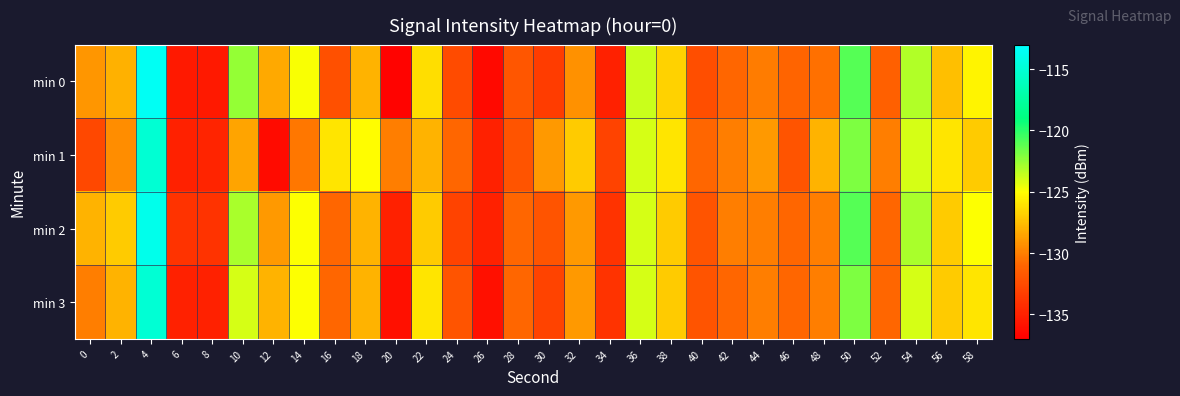

Count the number of categories in the chart.

30